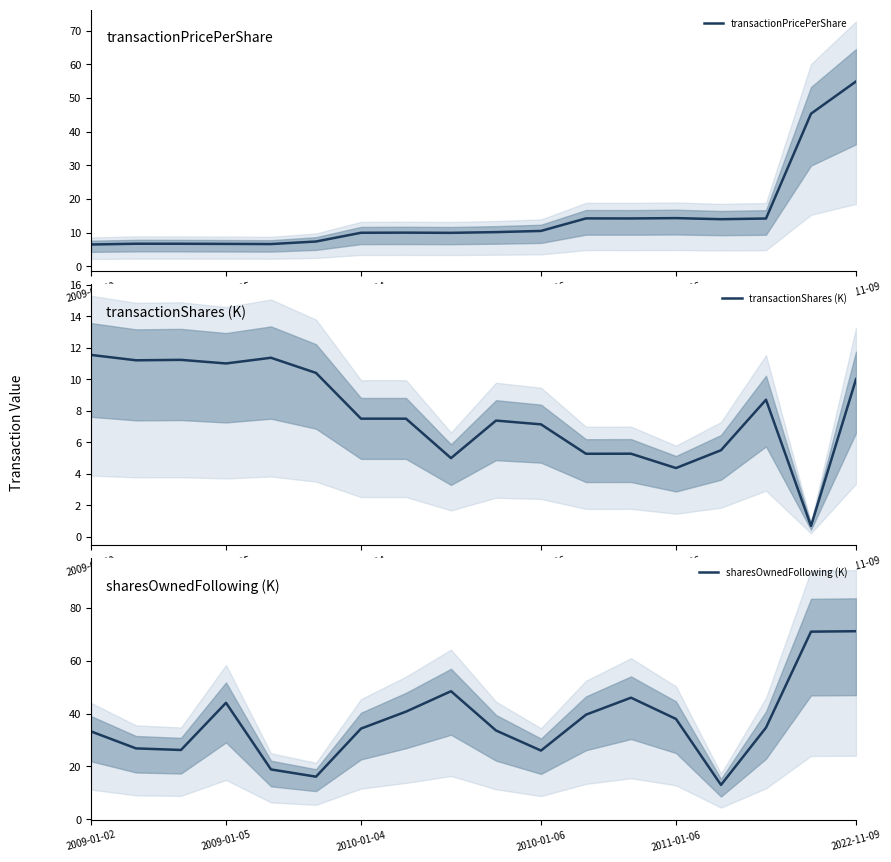

Count the number of categories in the chart.

18